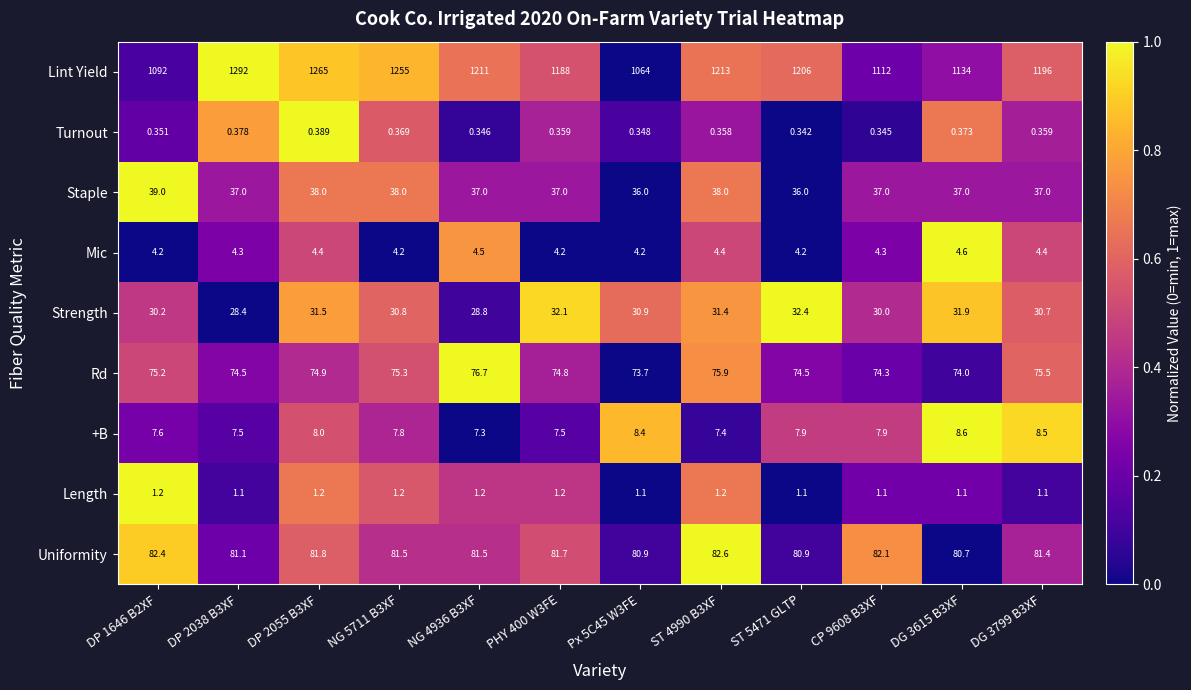

How many values in the Uniformity series are below 81?

3